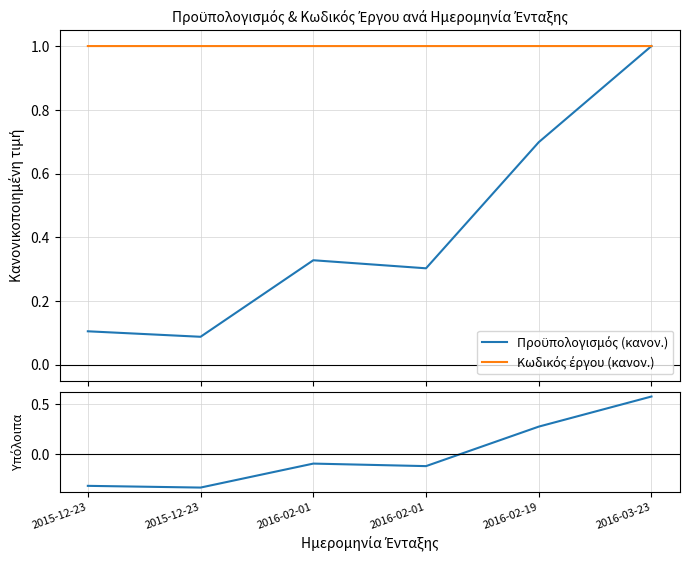

How many values in the Υπόλοιπα series exceed 0?

2